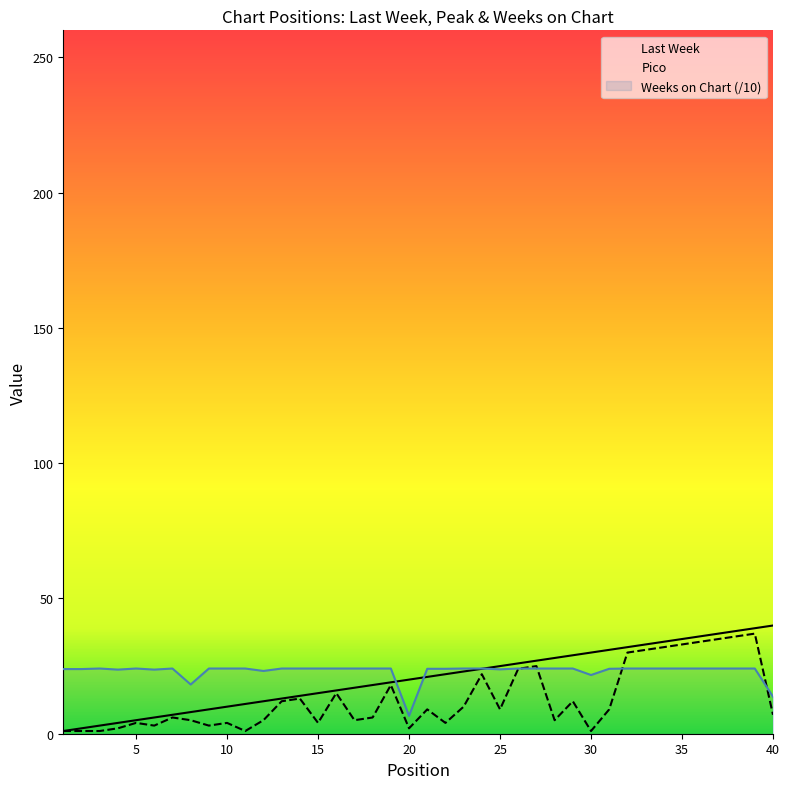

What is the sum of the Weeks on Chart values at 31 and 10?

48.1